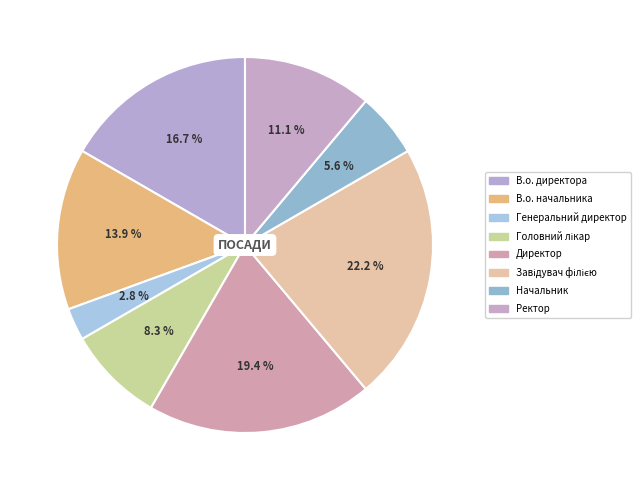

What portion of the pie excludes Ректор?

88.9%